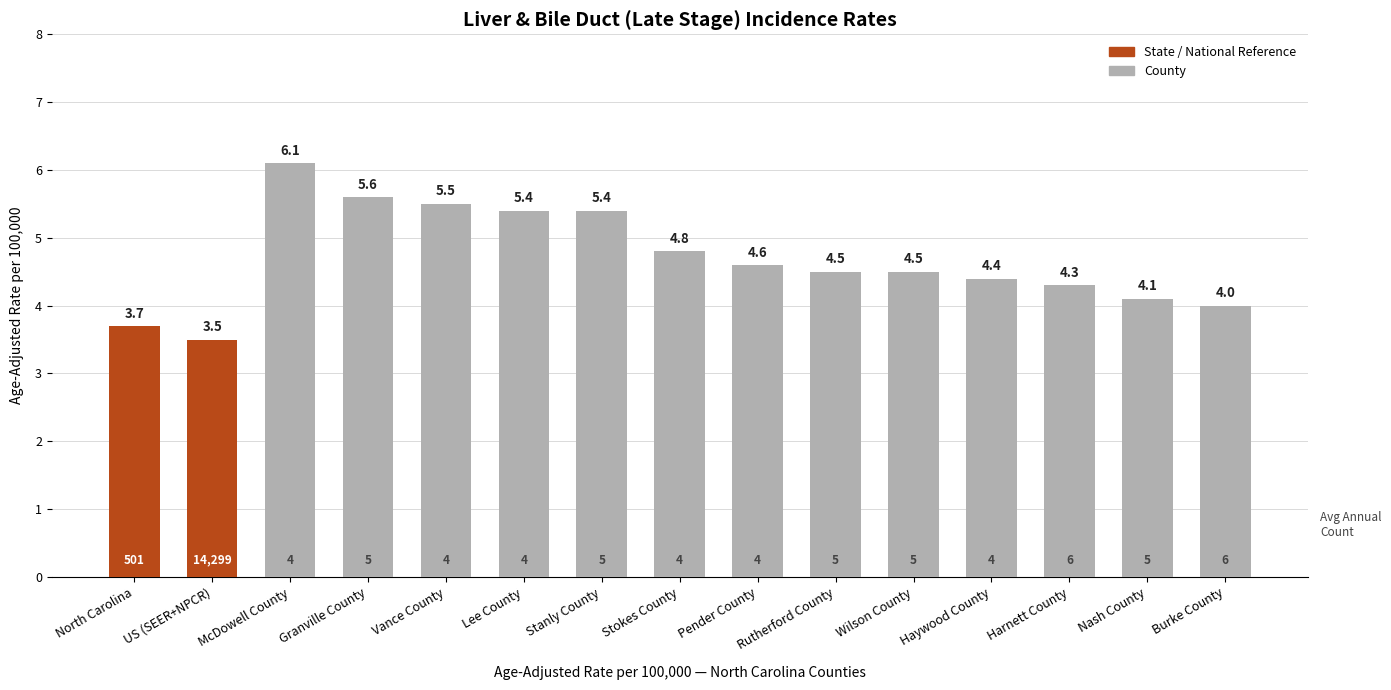

What is the change in value from Granville County to Nash County?

-1.5